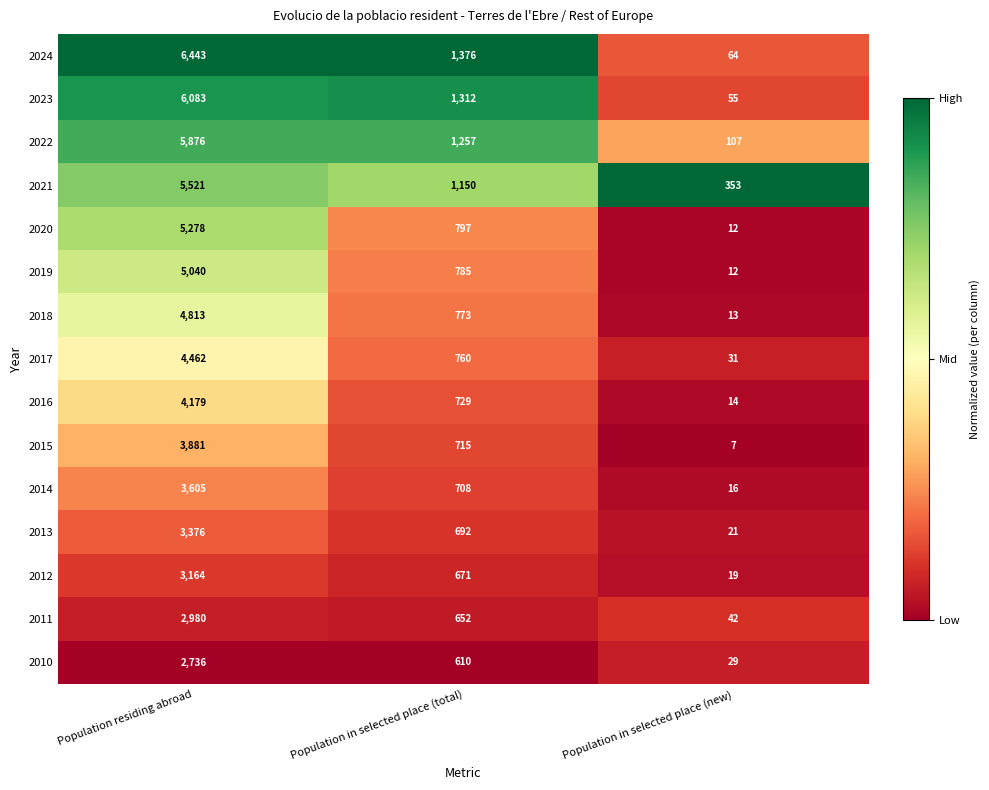

What is the total value across all series at Population in selected place (total)?

12987